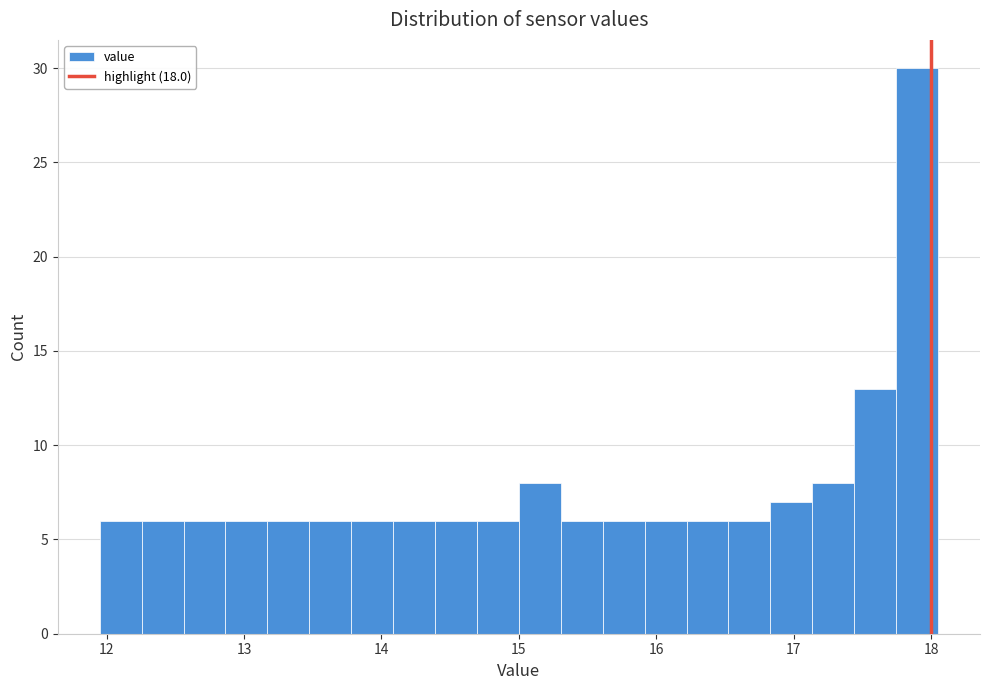

Read against the x-axis, roughly where is the centre of the tallest bar?

17.9